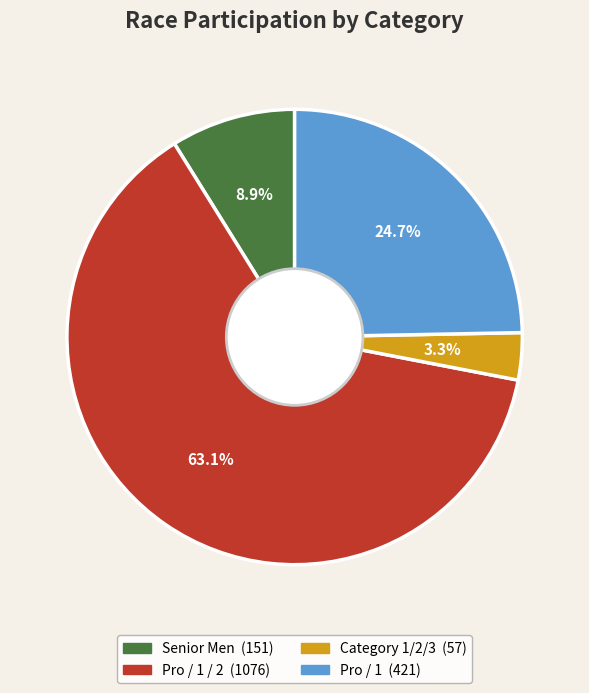

Is there any slice that represents more than half of the pie?

Yes